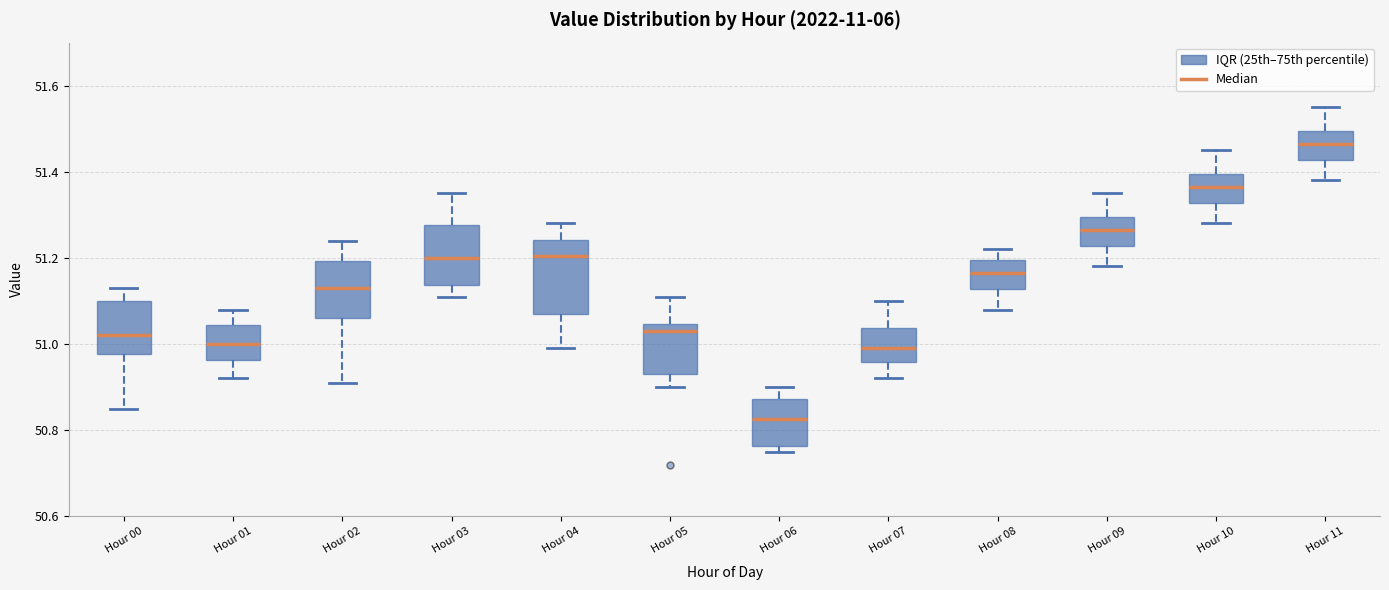

Which box has the highest median line?

Hour 11